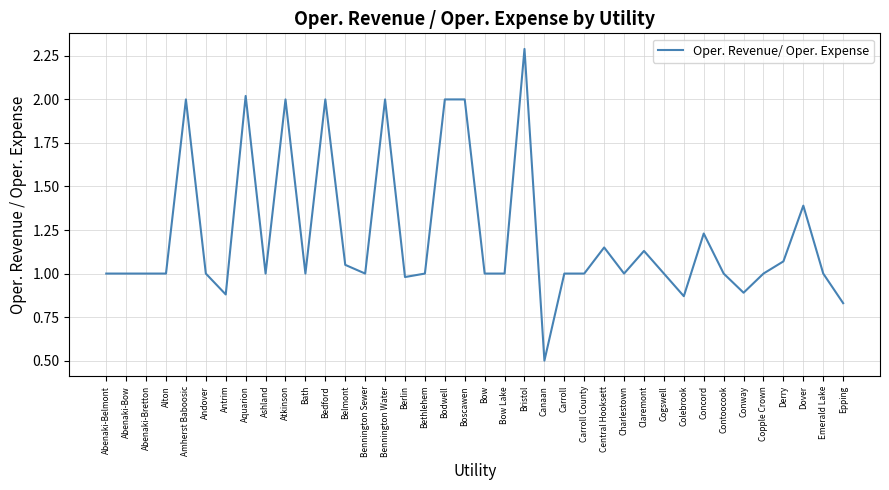

What position from the right is Bennington Water?

24